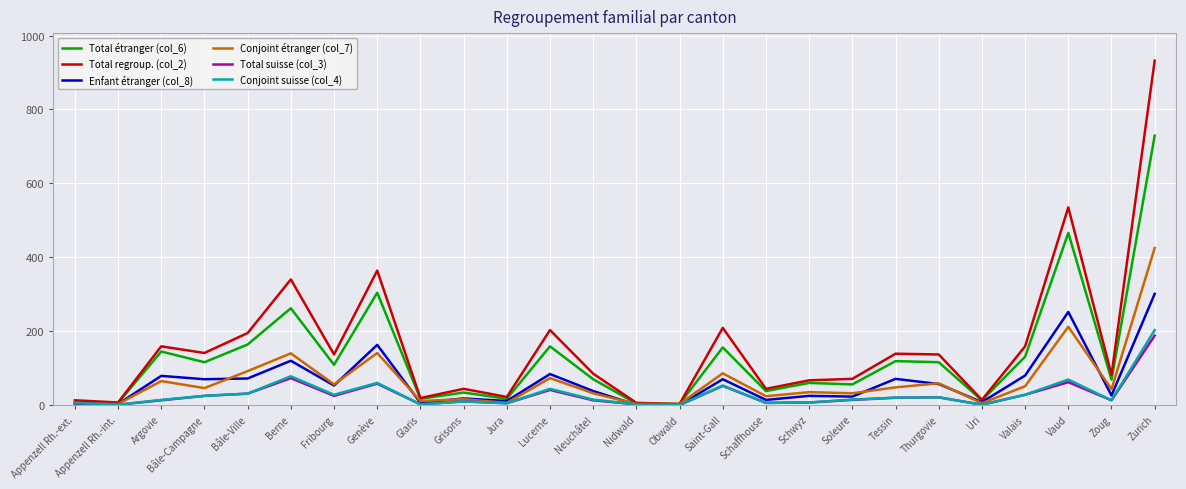

At which category is the sum across all series the highest?

Zurich